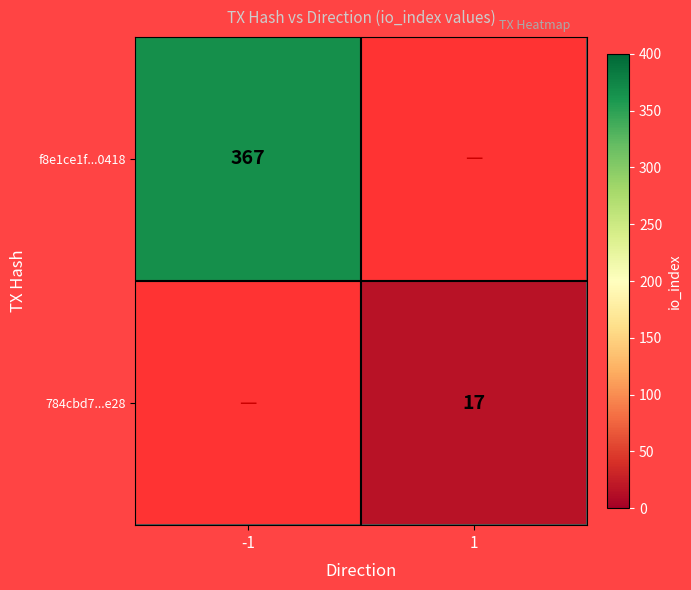

The value of 784cbd7...e28 at 1 is 17. True or false?

True